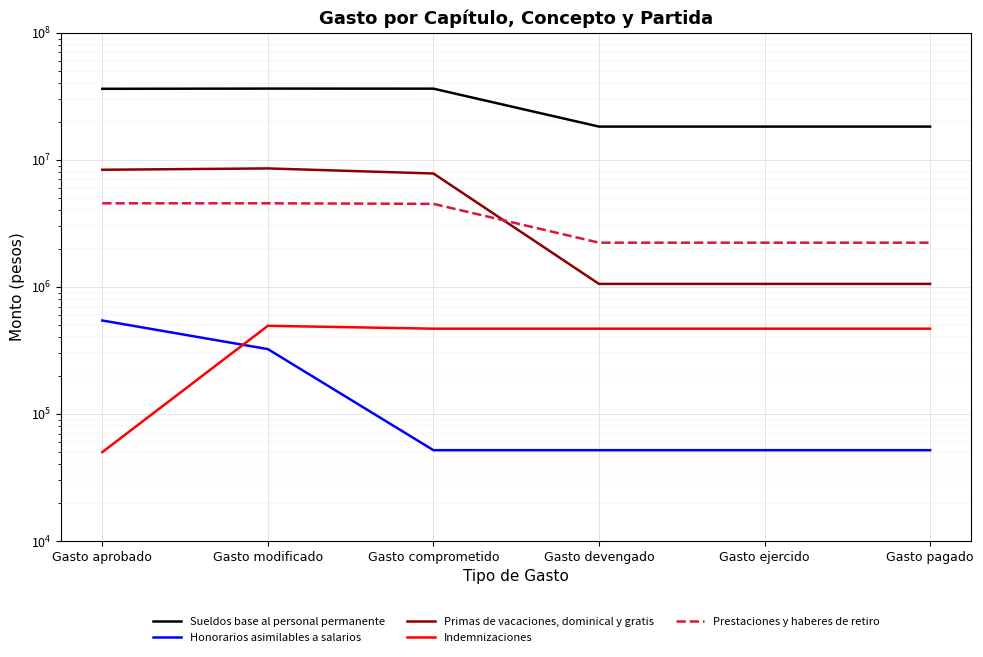

What is the label of the 1st point from the right?

Gasto pagado